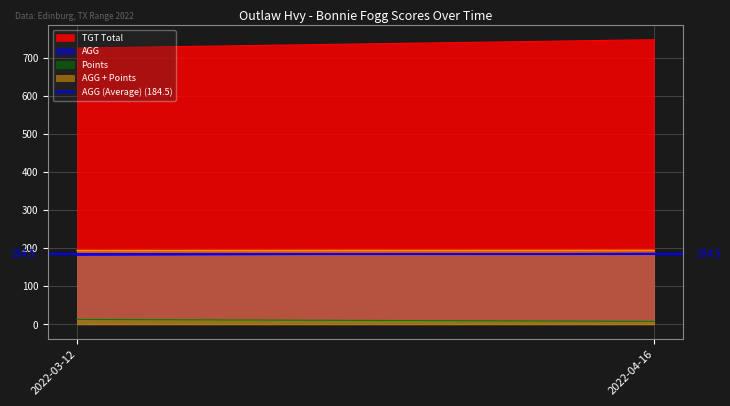

What position from the left is 2022-04-16?

2